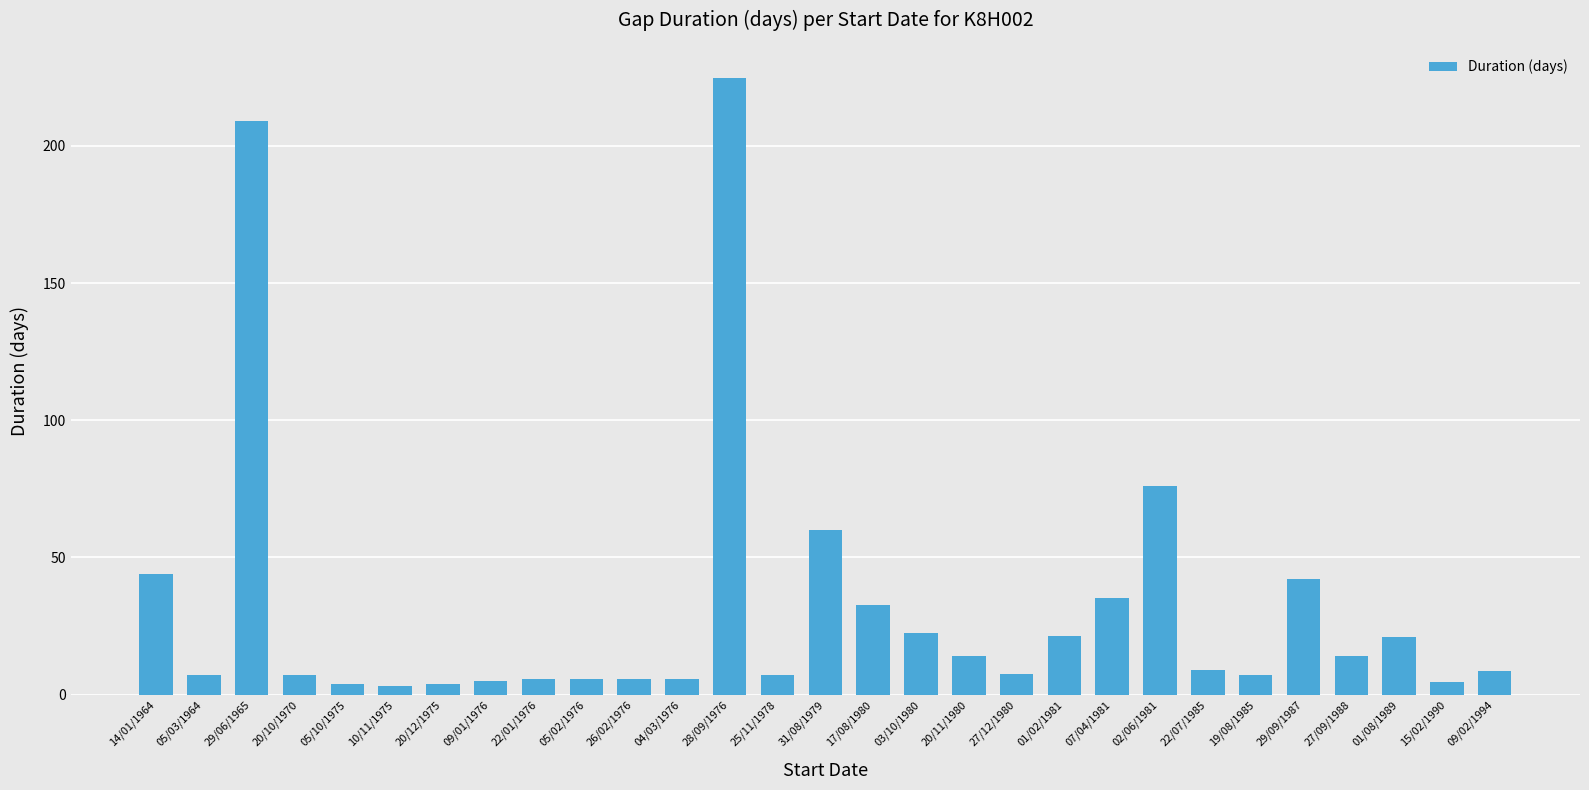

The chart shows a value of 22.5 at 03/10/1980. True or false?

True